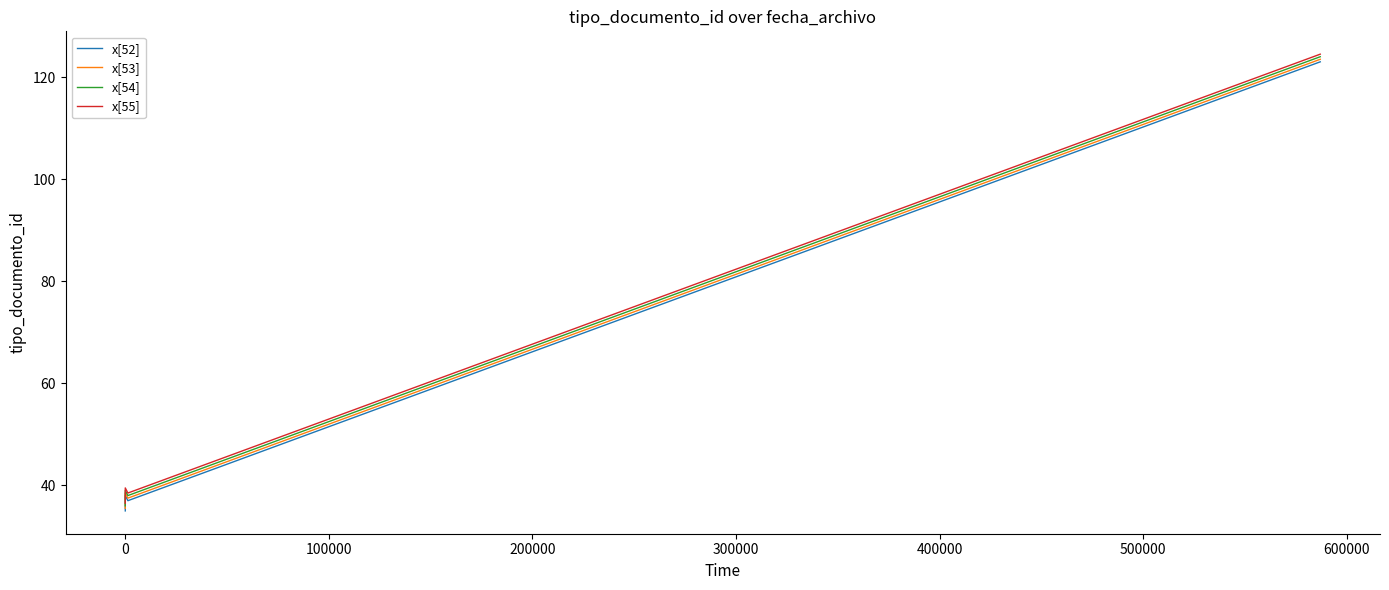

Rank the series by their average value, from highest to lowest.

x[55], x[54], x[53], x[52]